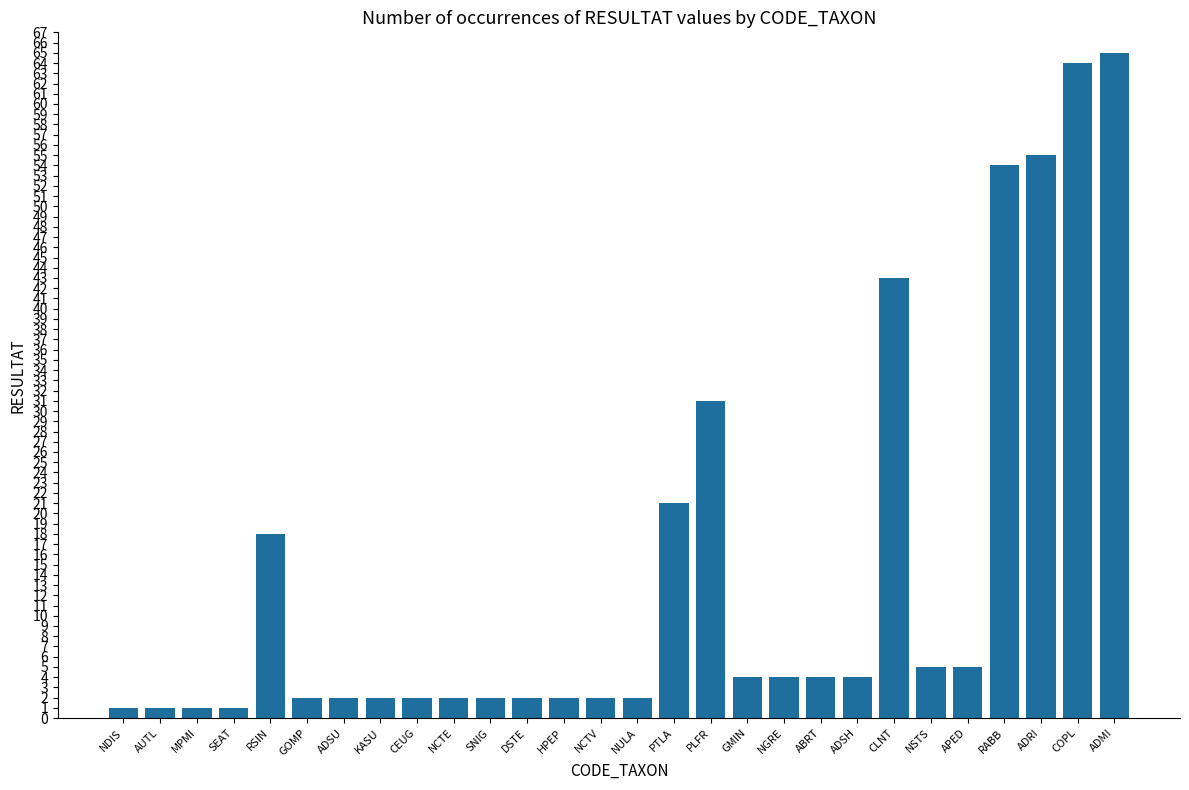

How many data points does each series have?

28